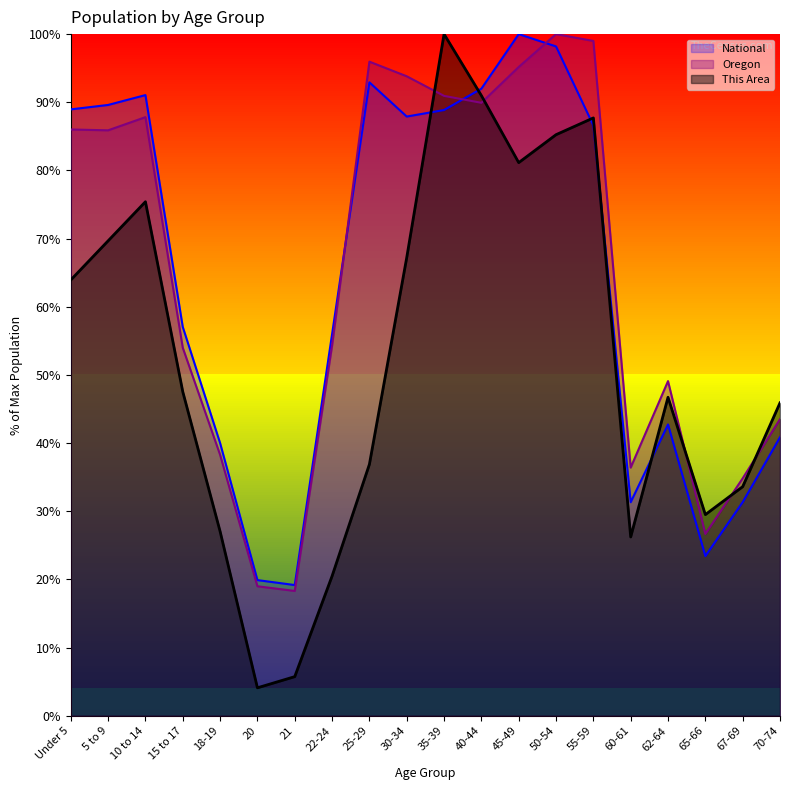

List the series in order of their peak value, lowest first.

This Area, Oregon, National